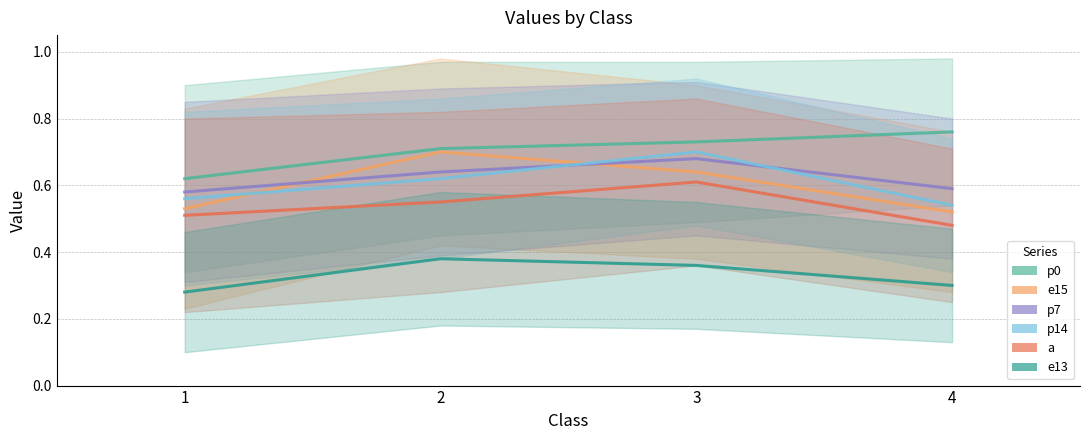

What is the sum of all e15 values?

2.4